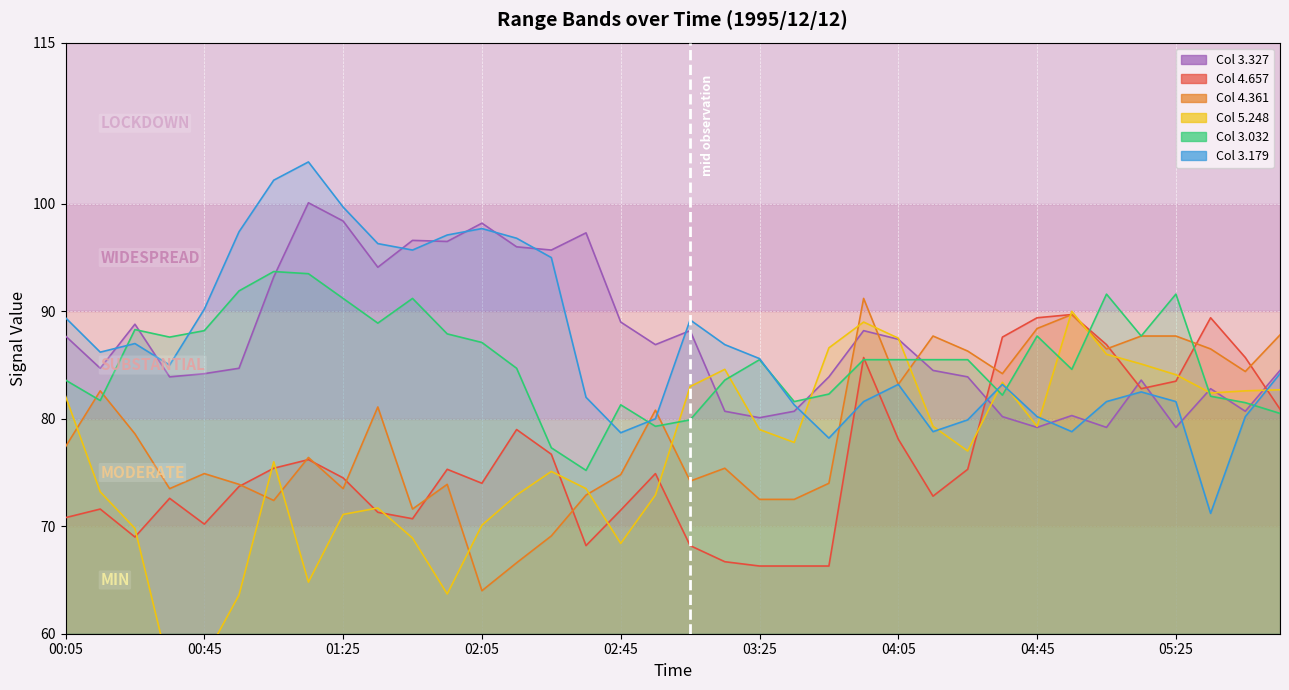

How many intersections are there between 4.361 and 3.327?

3